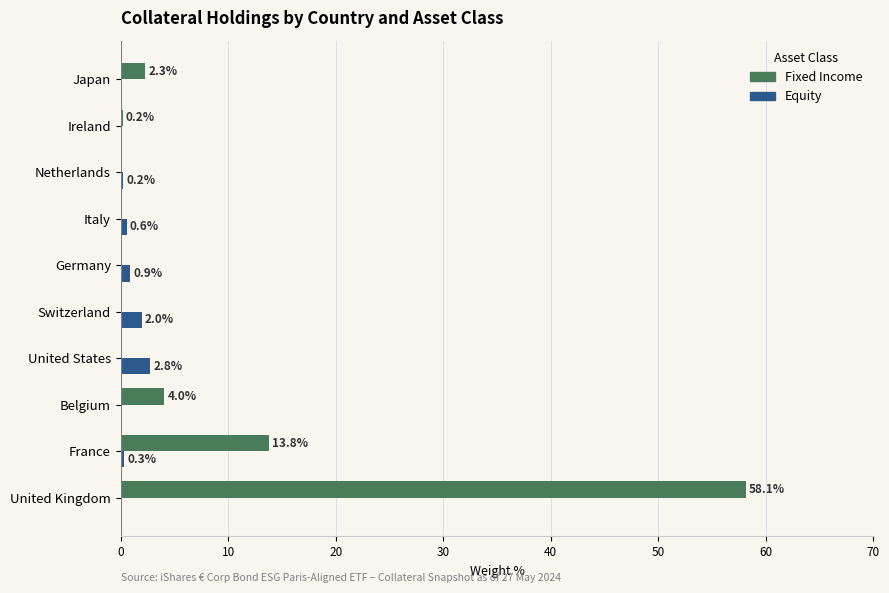

Which category has the highest value in the Equity series?

United States